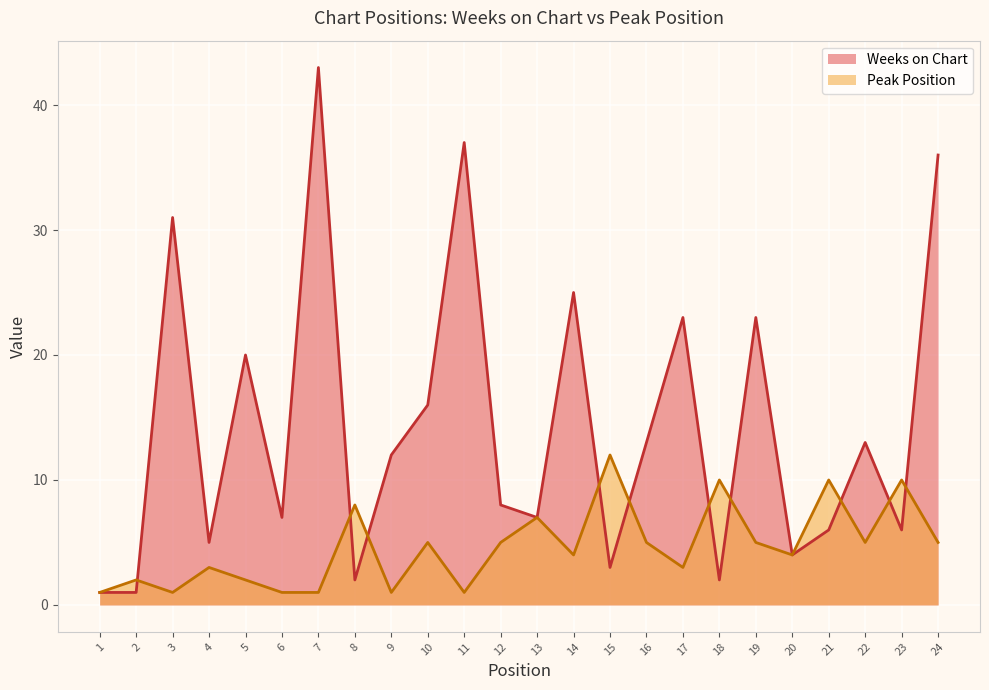

Reading left to right, what are all the values shown in this chart?

Weeks on Chart: 1	1	31	5	20	7	43	2	12	16	37	8	7	25	3	13	23	2	23	4	6	13	6	36
Peak Position: 1	2	1	3	2	1	1	8	1	5	1	5	7	4	12	5	3	10	5	4	10	5	10	5